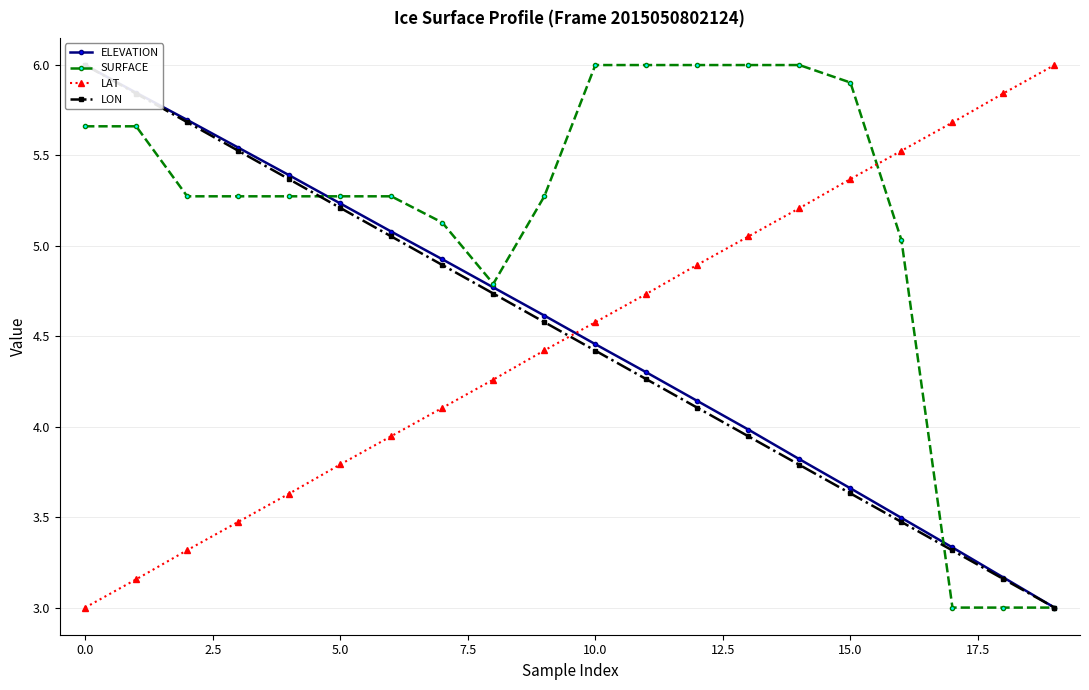

How many series are shown in this chart?

4